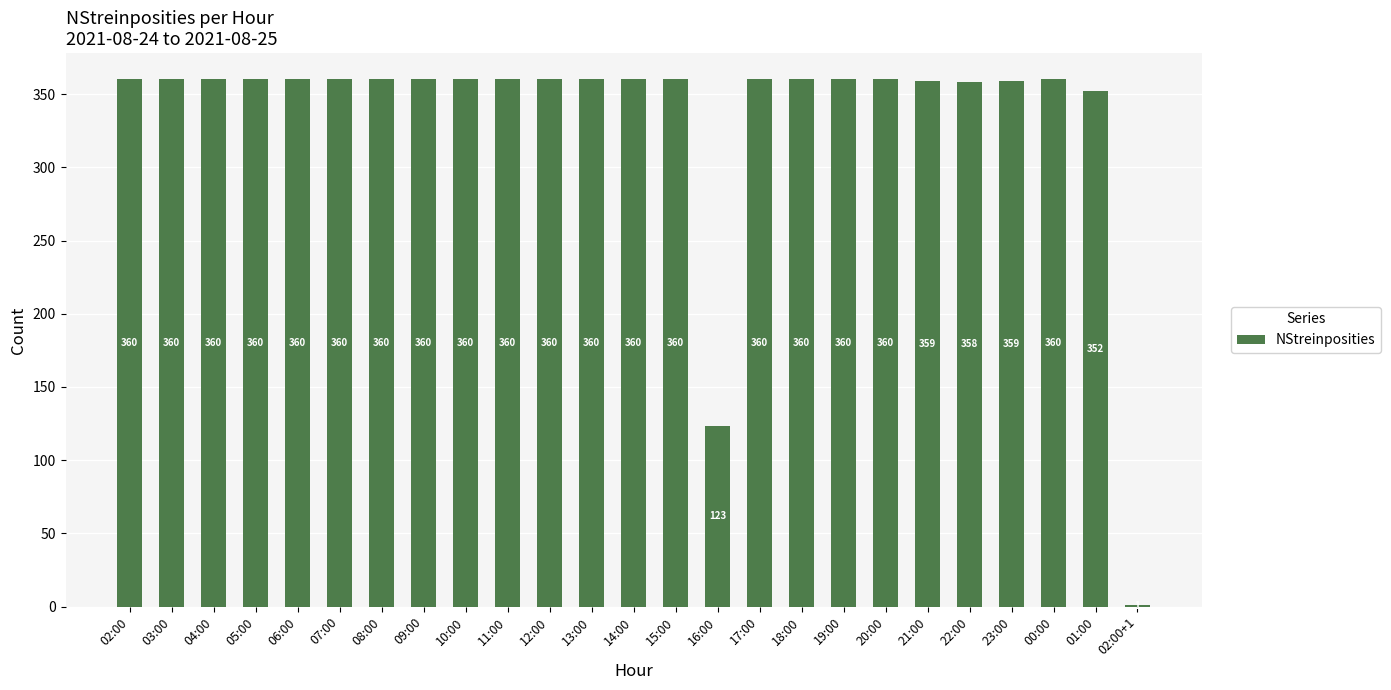

What is the average value?

336